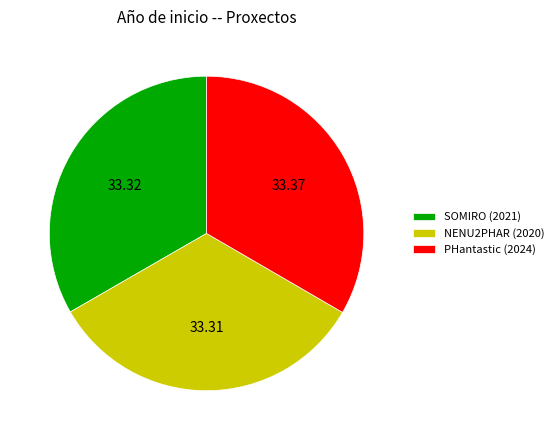

Approximately how many times larger is the value at NENU2PHAR (2020) compared to PHantastic (2024)?

1.0